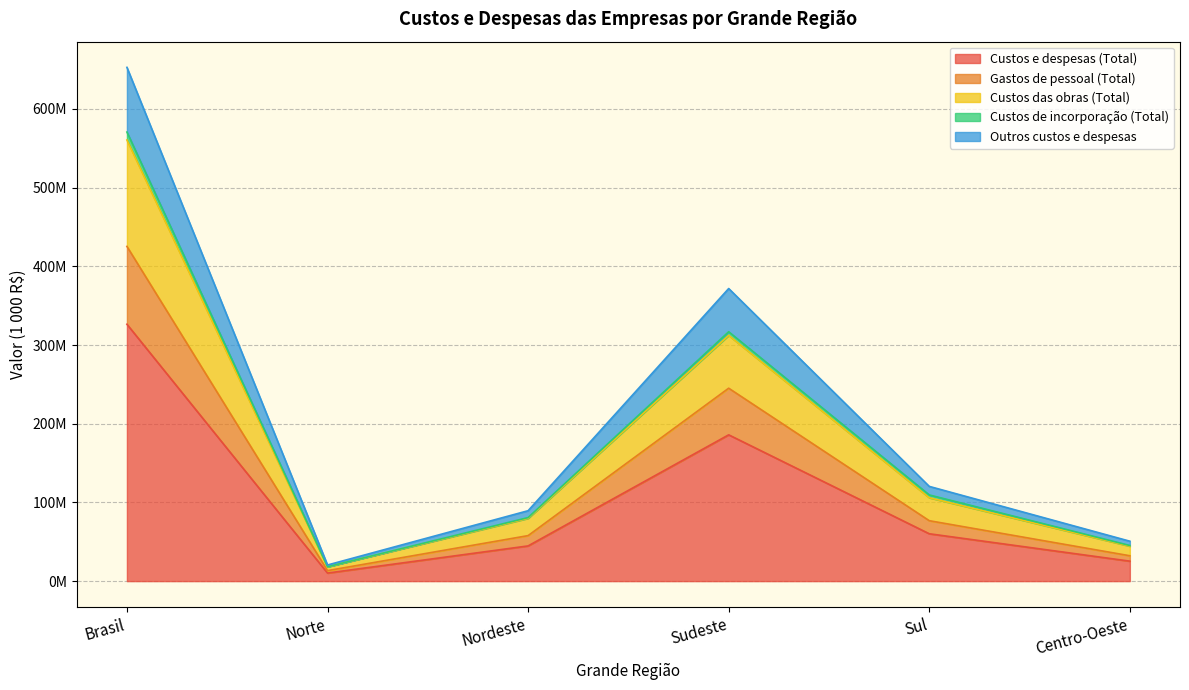

At which category does Gastos de pessoal (Total) reach its first local valley?

Norte